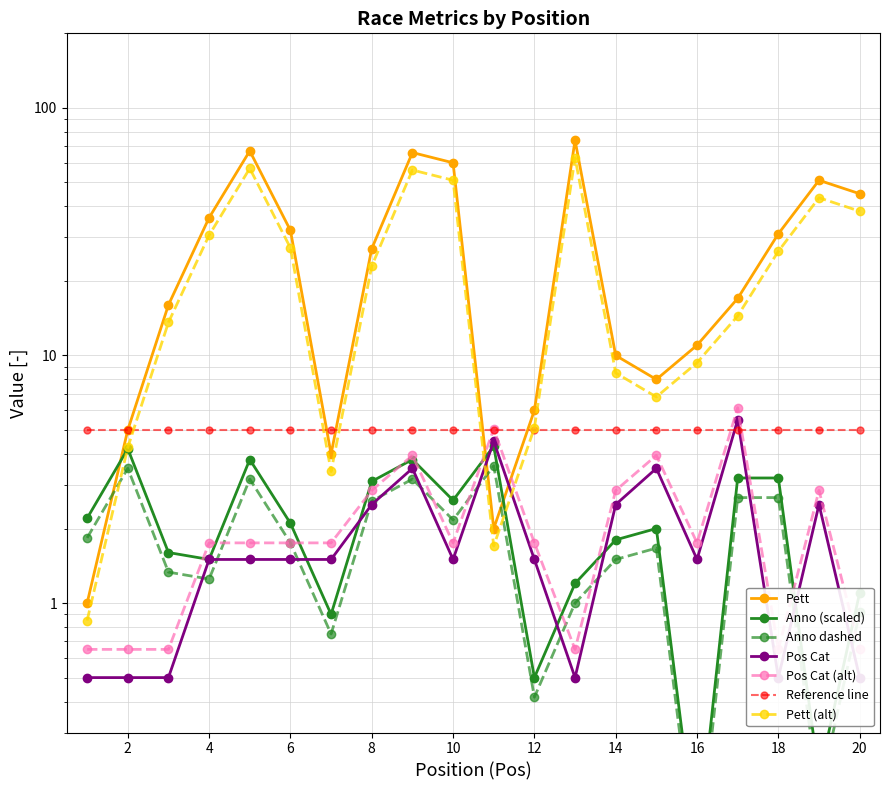

At which category is the sum across all series the highest?

13